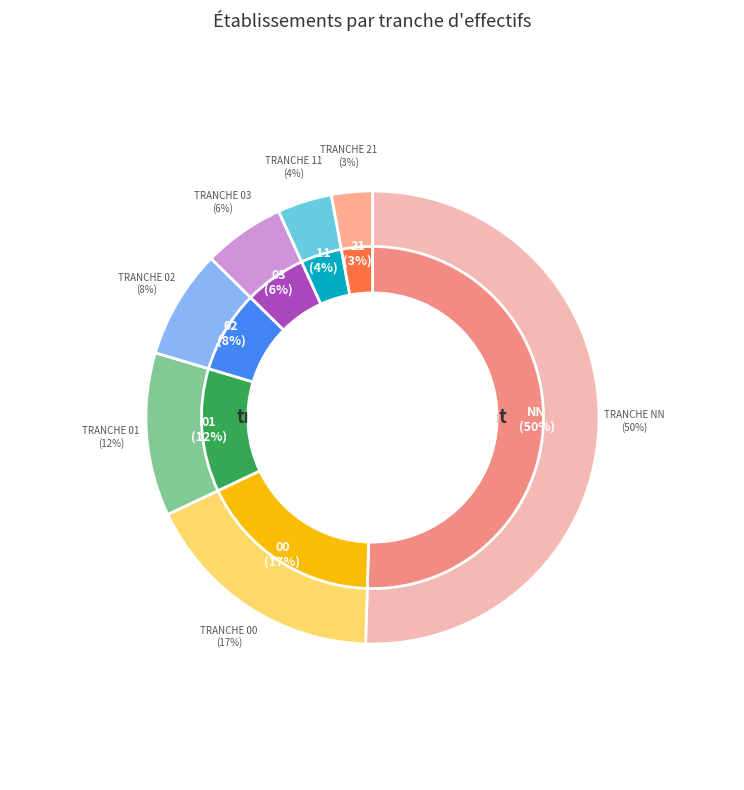

True or false: 01 accounts for 12% of the total.

True